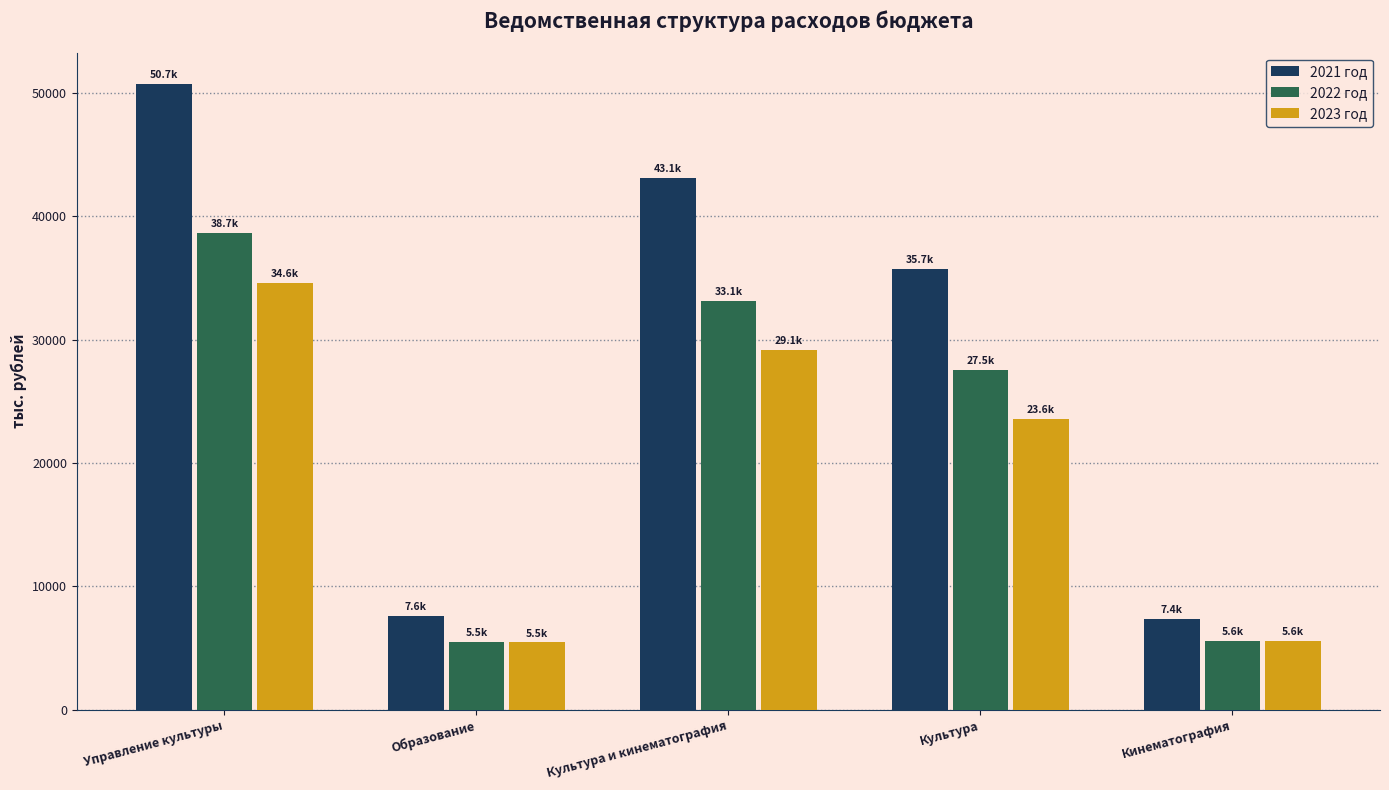

What is the total value across all series at Кинематография?

18563.6